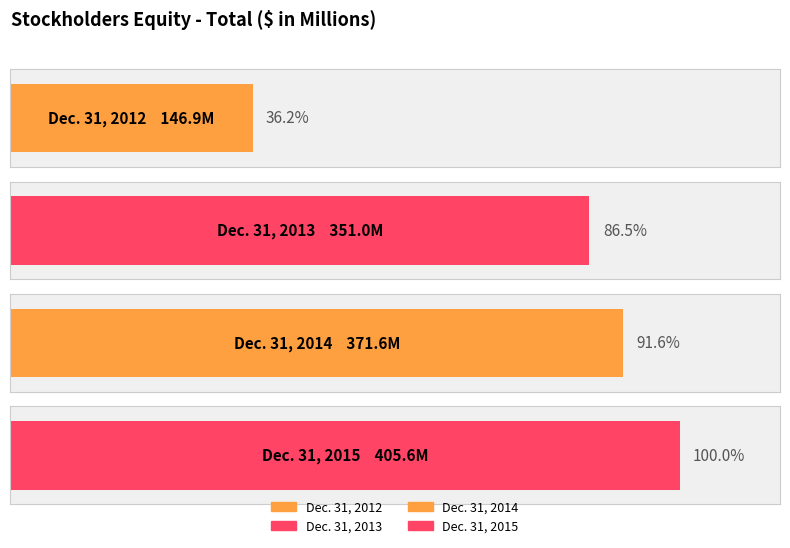

List the labels in order of value, smallest first.

Dec. 31, 2012, Dec. 31, 2013, Dec. 31, 2014, Dec. 31, 2015